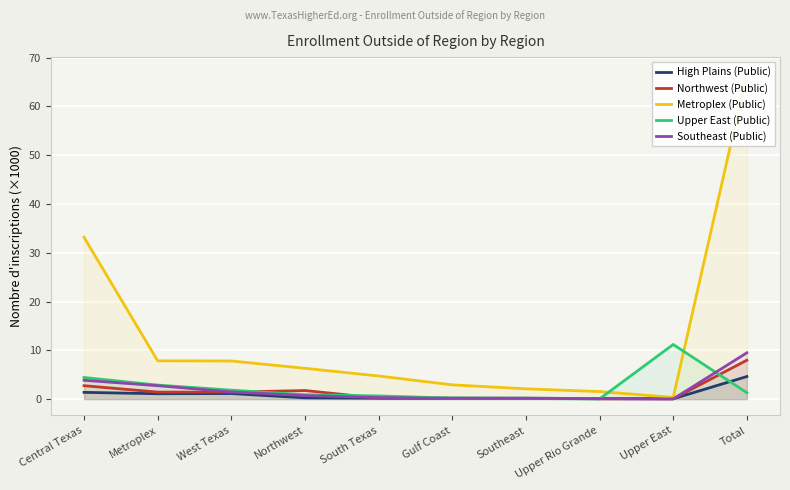

List the series in order of their peak value, lowest first.

High Plains (Public), Northwest (Public), Southeast (Public), Upper East (Public), Metroplex (Public)